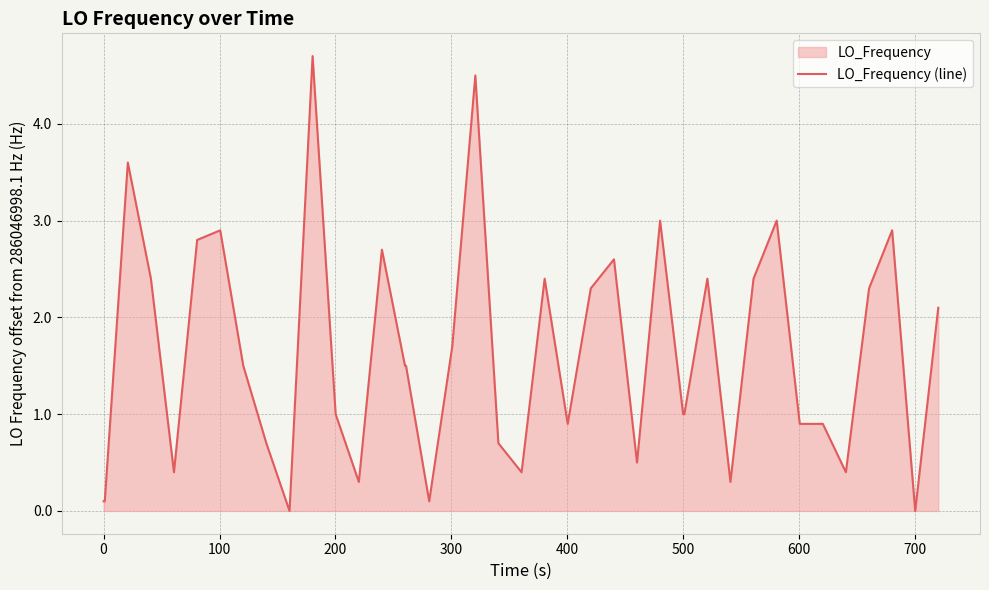

How many points are higher than both their immediate neighbors (excluding endpoints)?

11